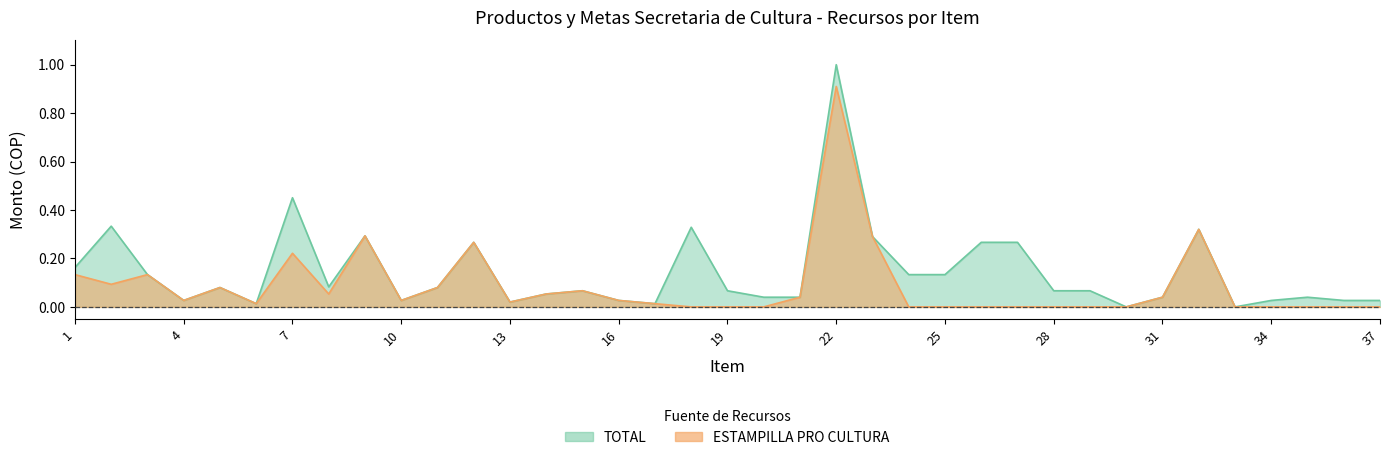

What is the total value across all series at 31?

0.1